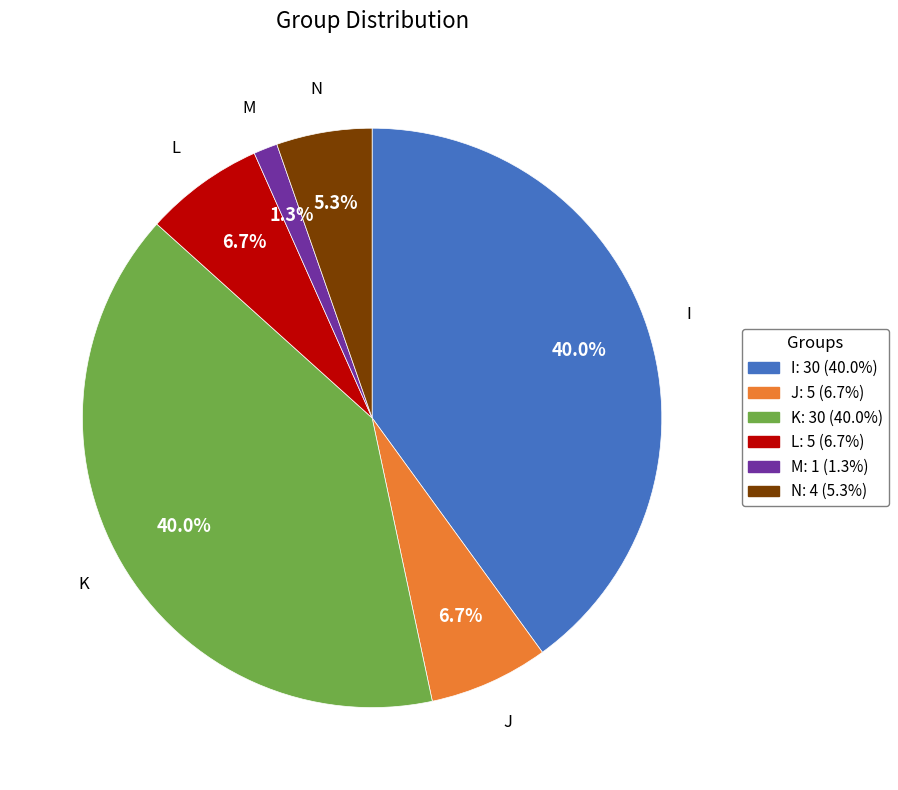

Is it true that M is 1% of the pie?

True